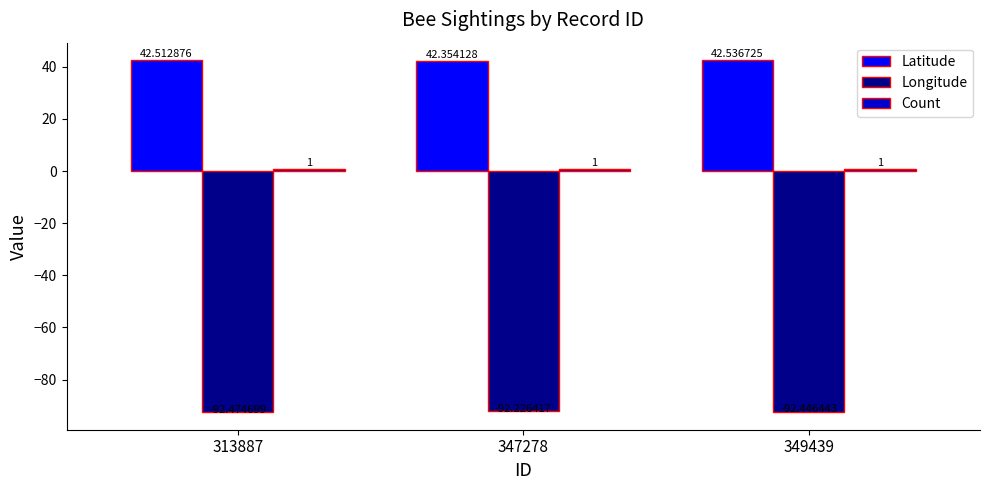

What is the sum of the Longitude values at 313887 and 347278?

-184.7